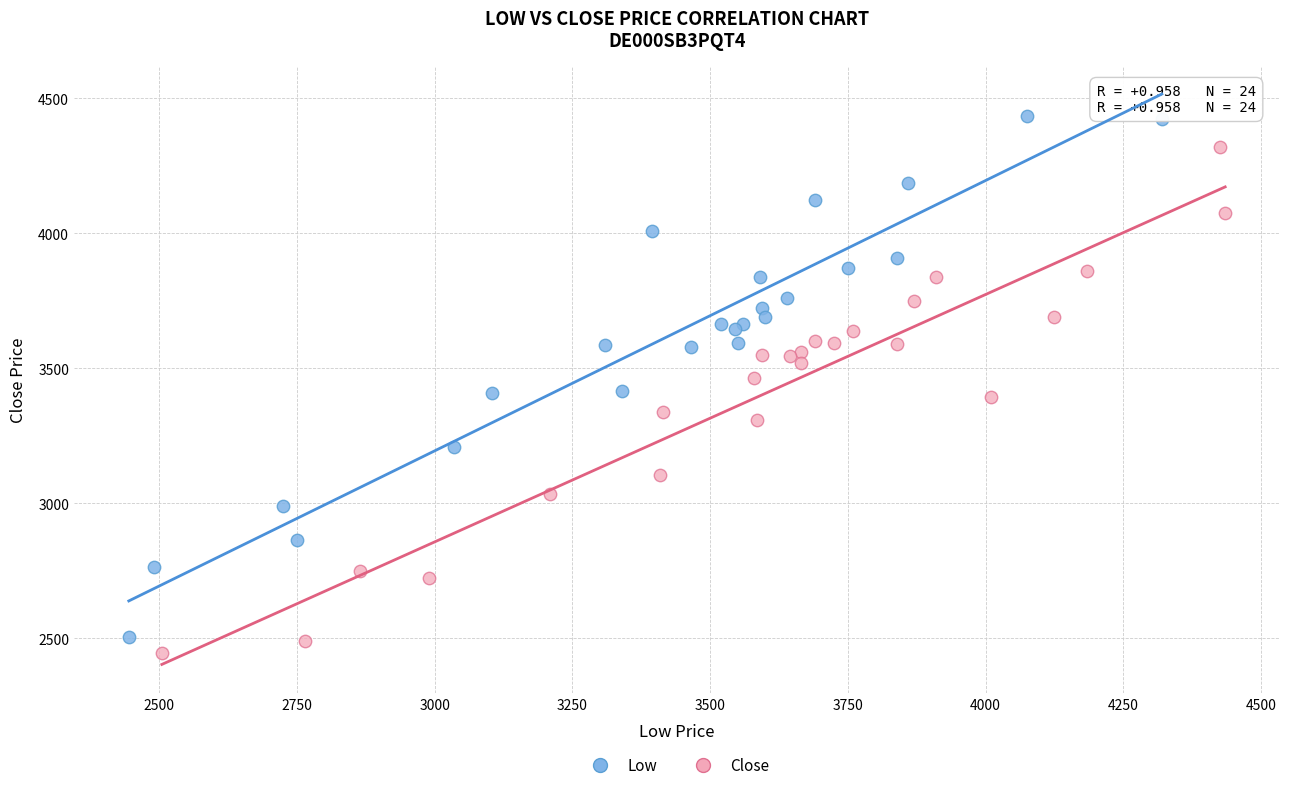

Which series has the widest spread of Y values?

Low